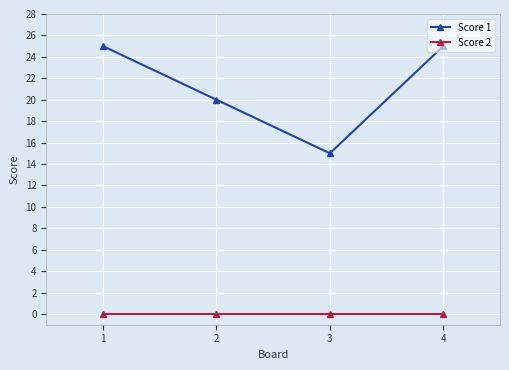

At 2, list the series in order from smallest to largest.

Score 2, Score 1